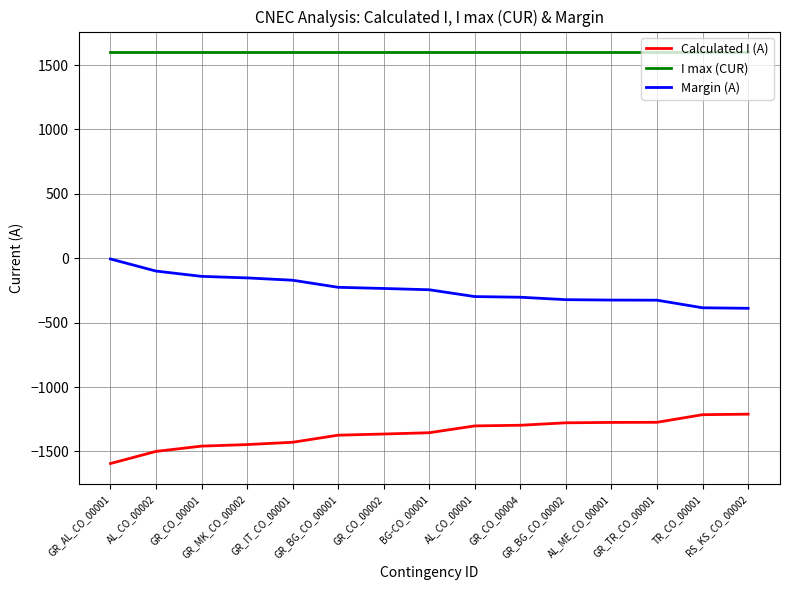

The I max (CUR) series shows 1600 at GR_AL_CO_00001. True or false?

True